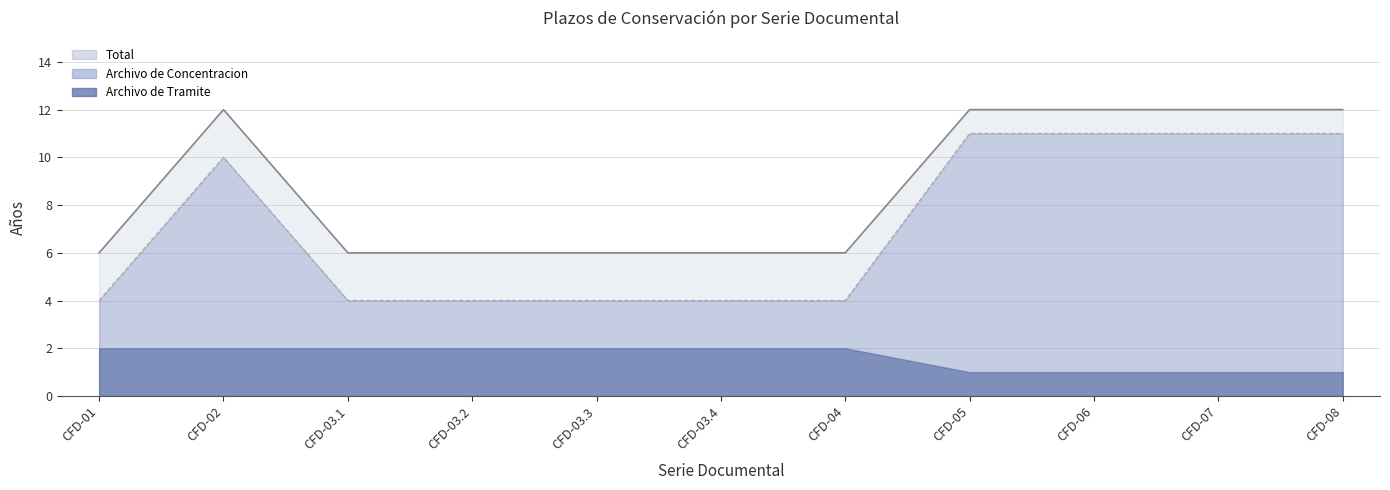

The Total series shows 4 at CFD-01. True or false?

False